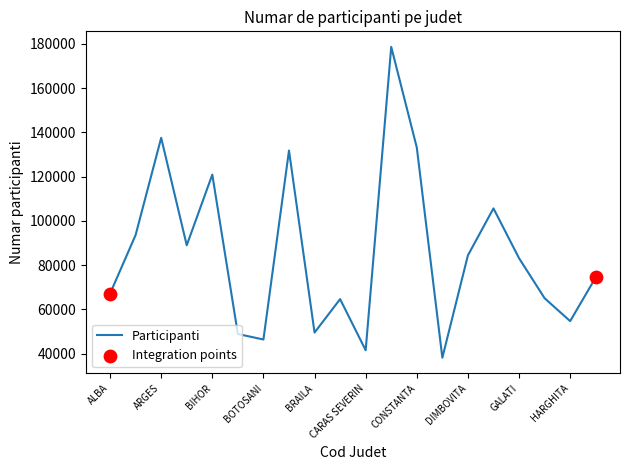

What is the minimum value shown in the chart?

38209